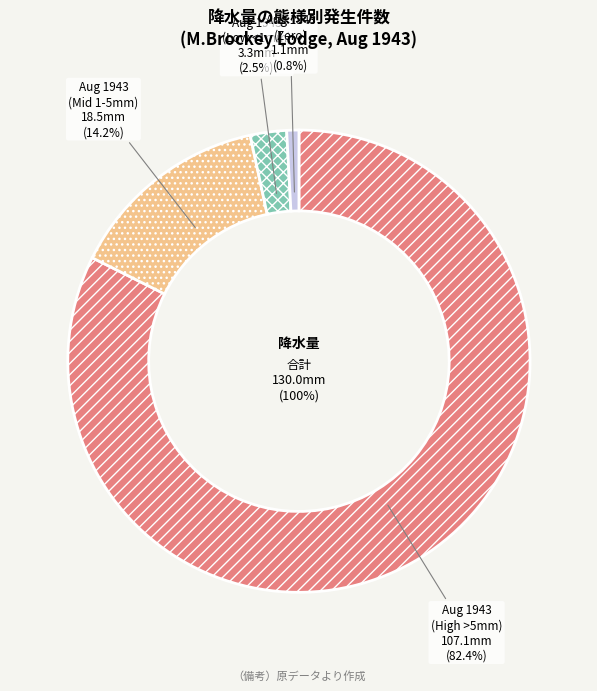

Does 02-aug account for over 50% of the chart?

No